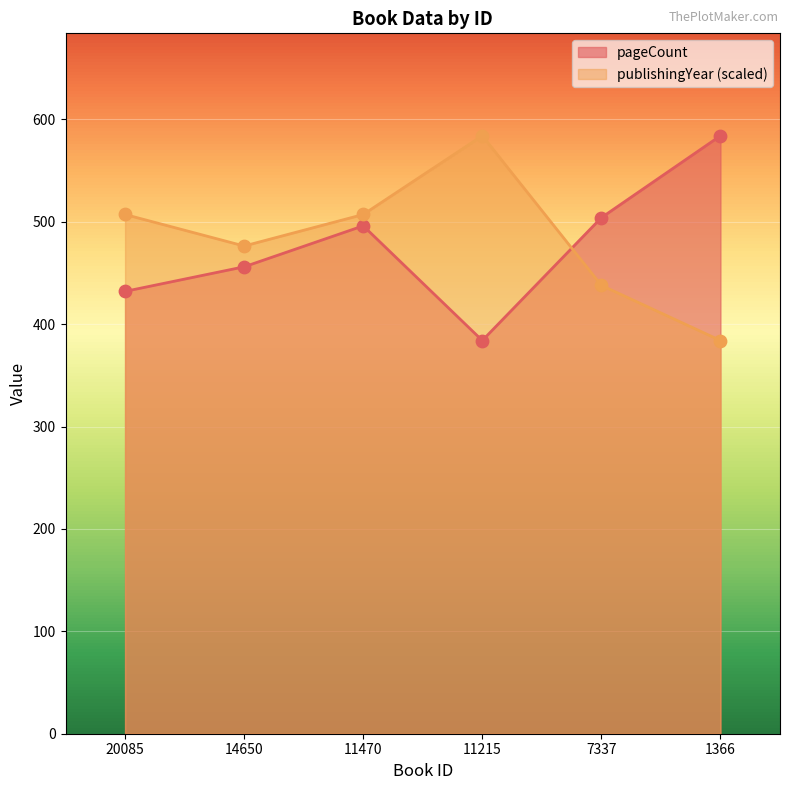

At how many categories does at least one series exceed 450?

6